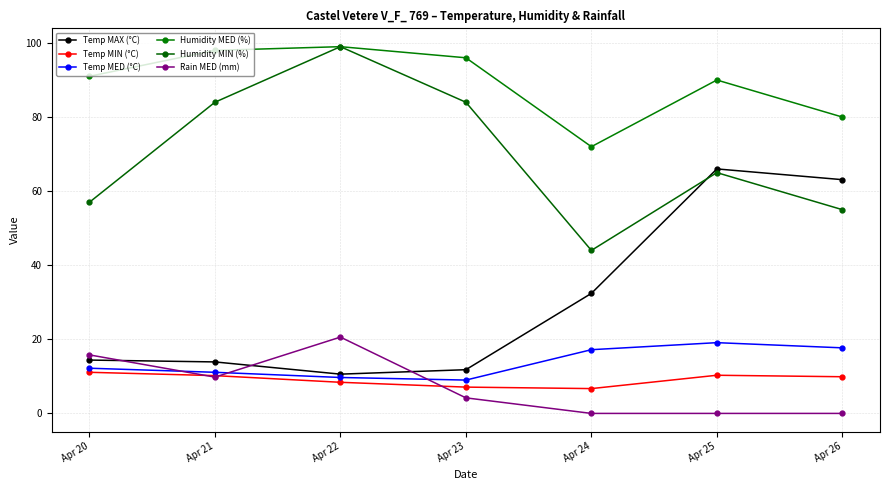

How many interior local valleys does the Humidity MIN (%) series have?

1